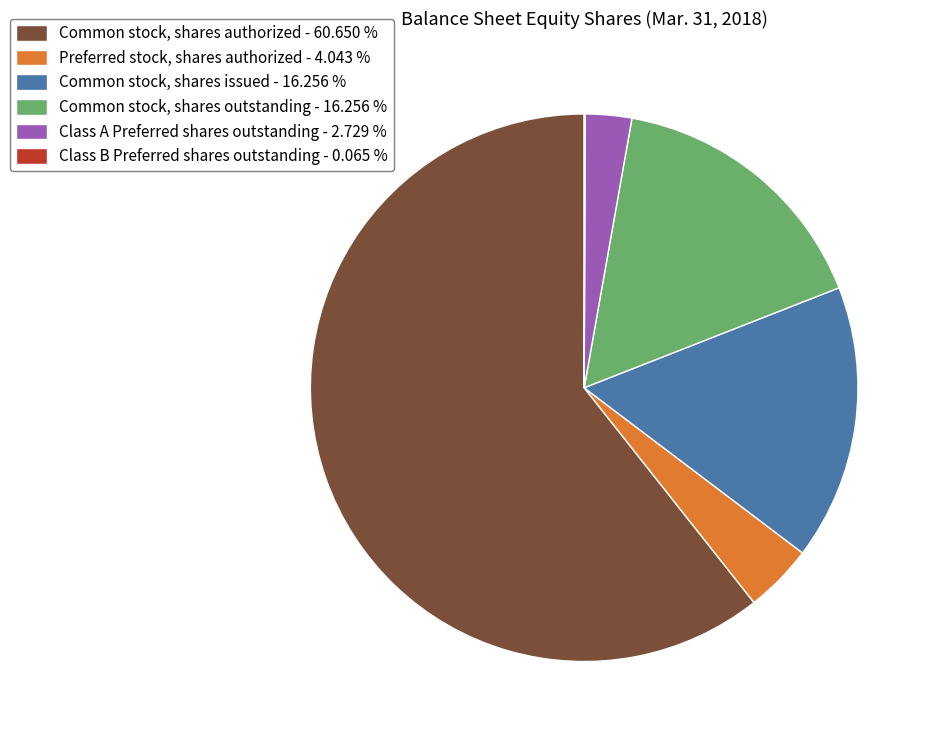

Is Common stock, shares authorized the majority of the pie?

Yes